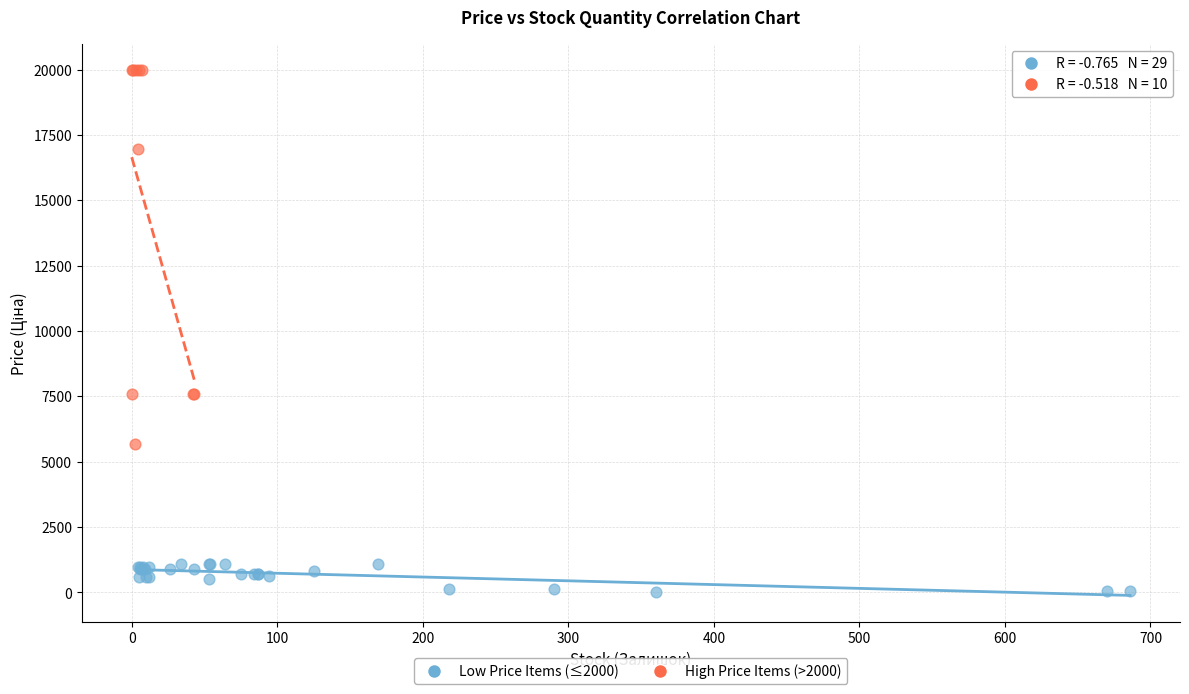

Which series contains the highest Y value?

High Price Items (>2000)